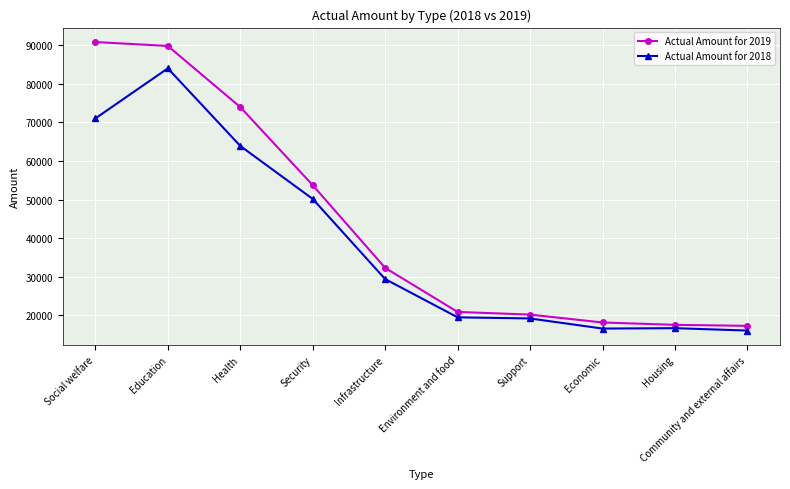

List the series in order of their overall mean, lowest first.

Actual Amount for 2018, Actual Amount for 2019